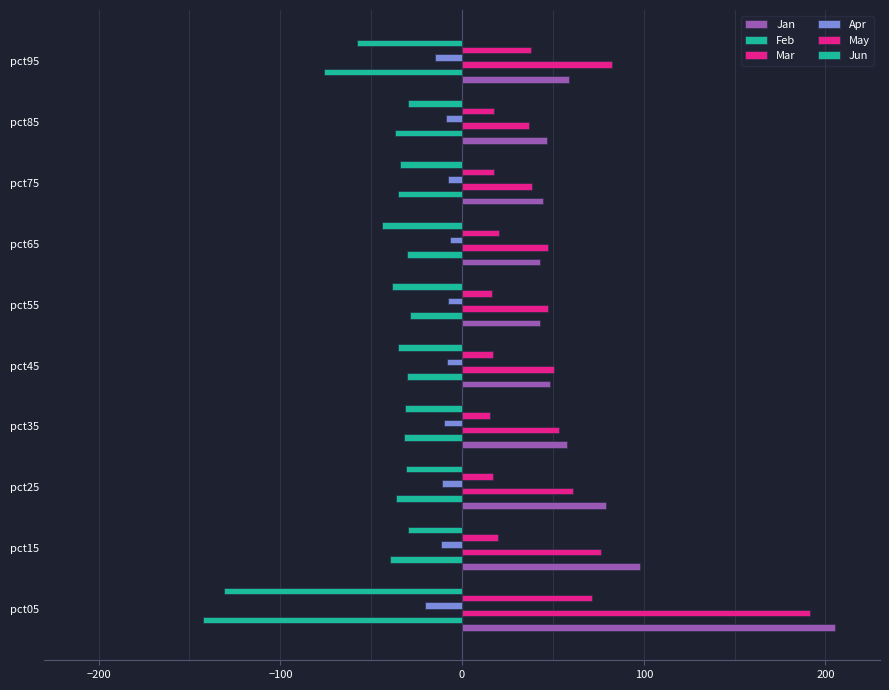

How many series are shown in this chart?

6